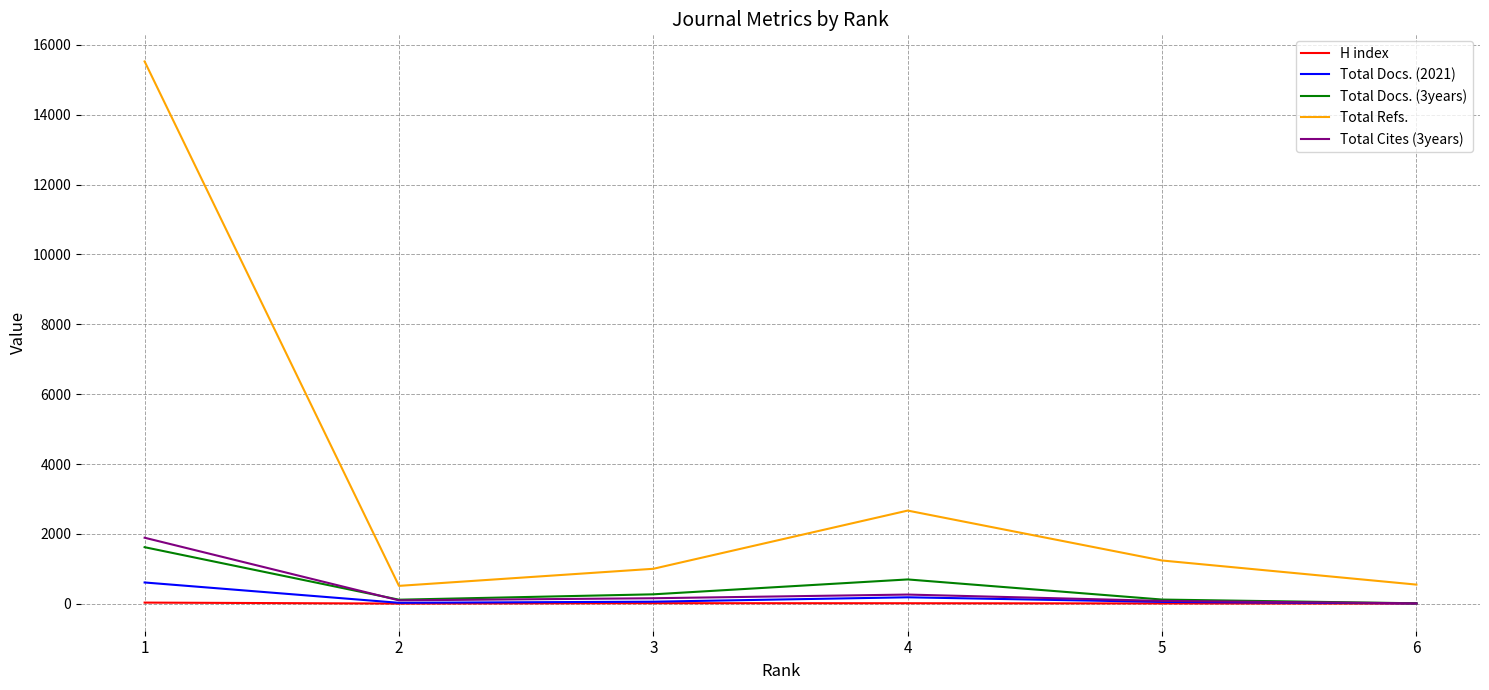

Which series has the largest total across all categories?

Total Refs.